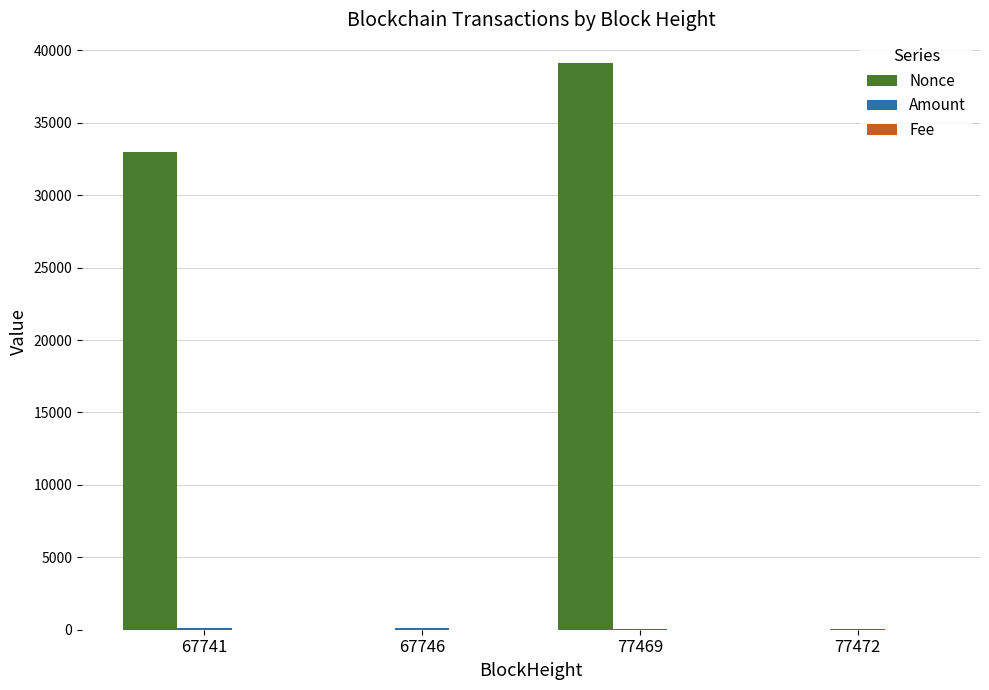

The Nonce series shows 26744.8 at 77469. True or false?

False